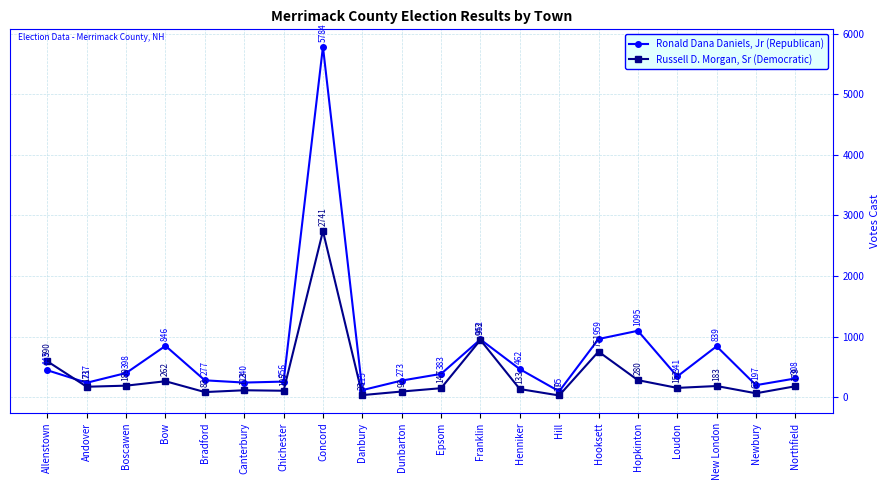

Which category has the lowest value in the Ronald Dana Daniels, Jr (Republican) series?

Hill